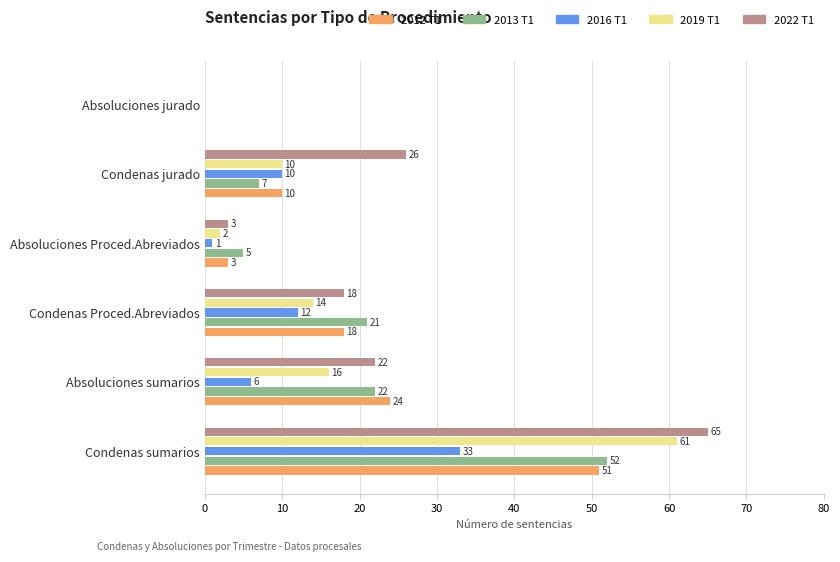

Is the value of 2012 T1 at Absoluciones Proced.Abreviados greater than the value of 2016 T1 at Condenas jurado?

No